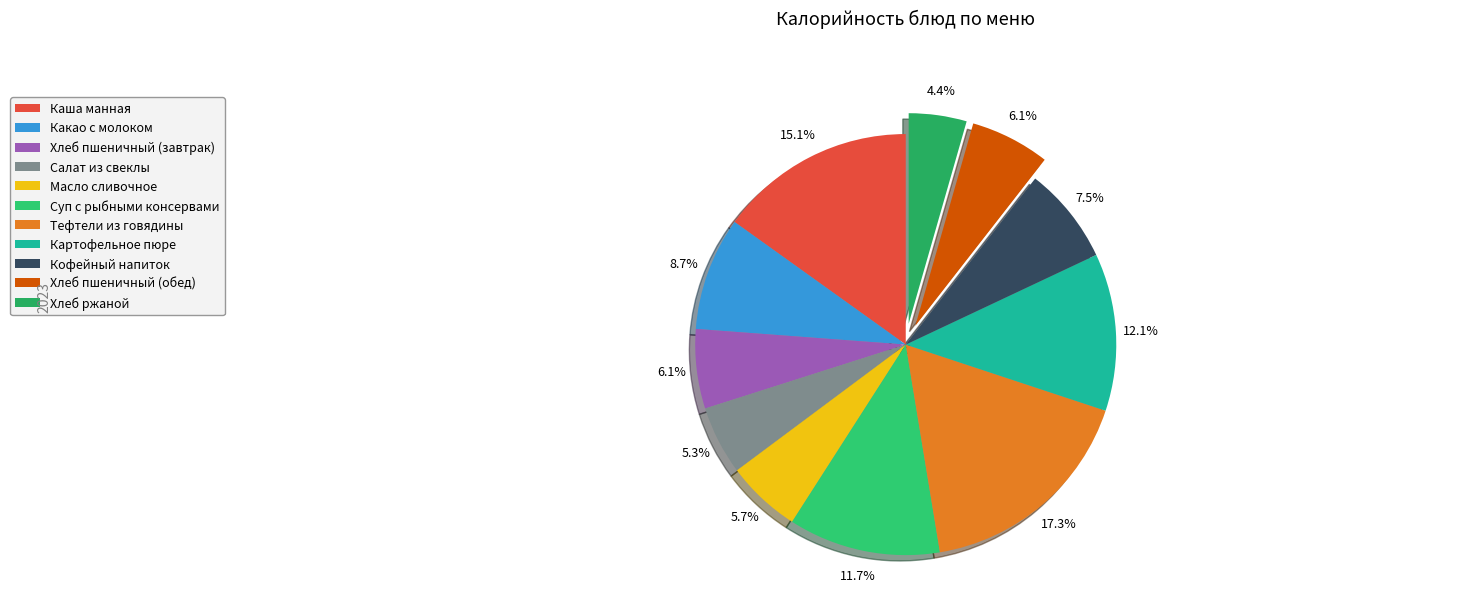

Which category has the biggest portion of the pie?

Тефтели из говядины